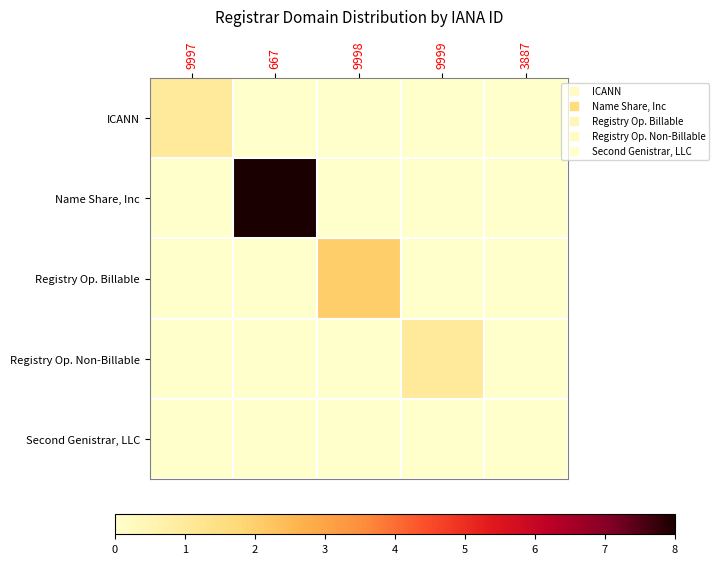

How many categories are shown in the chart?

5